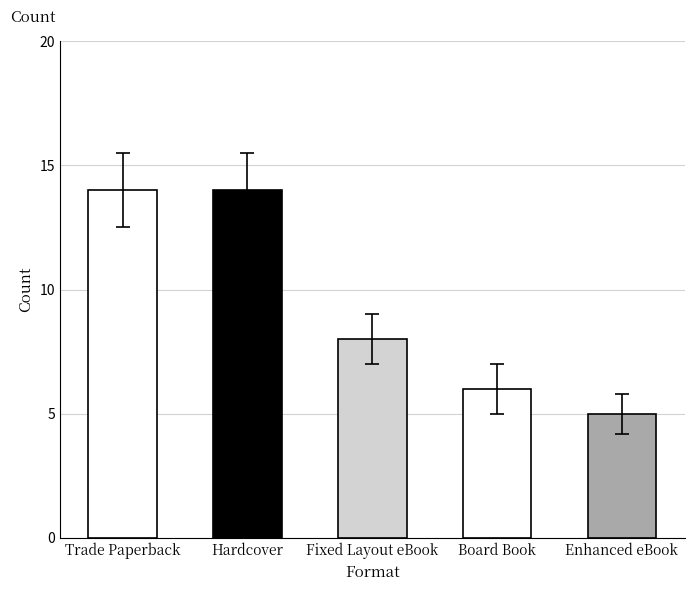

What is the label of the 3rd bar from the left?

Fixed Layout eBook